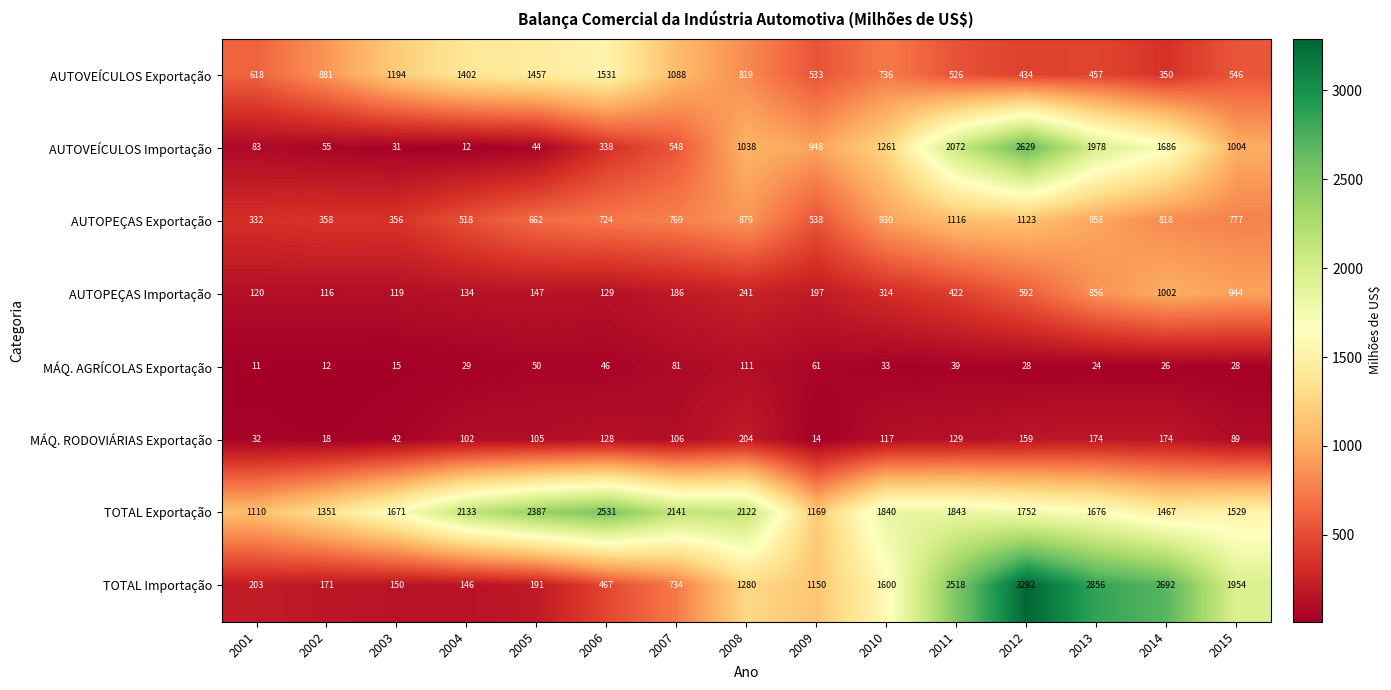

Which series has the largest total across all categories?

TOTAL Exportação